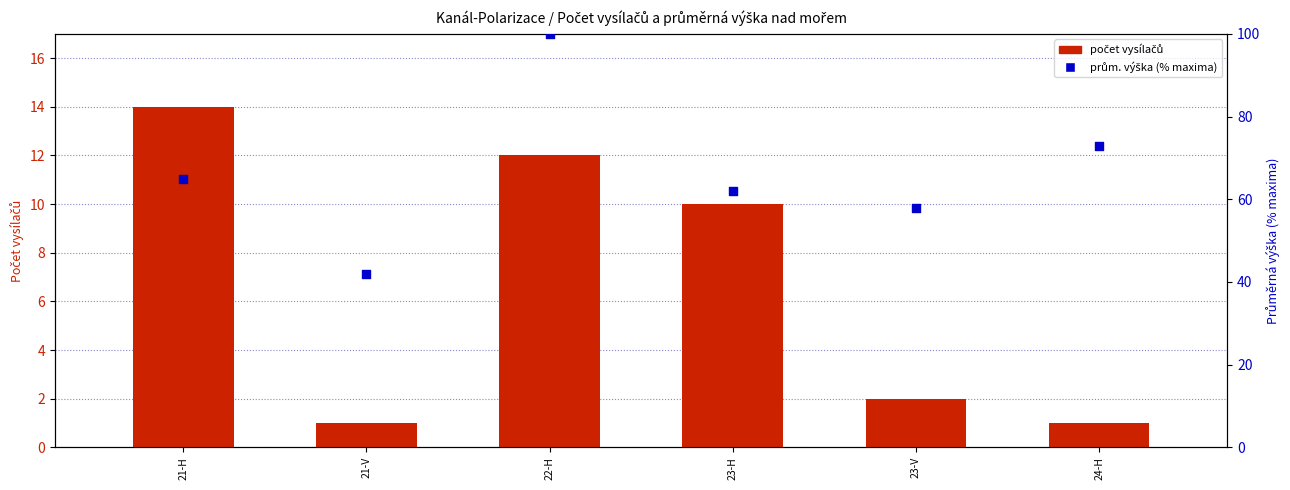

Which series has the widest spread of Y values?

prům. výška (% max)